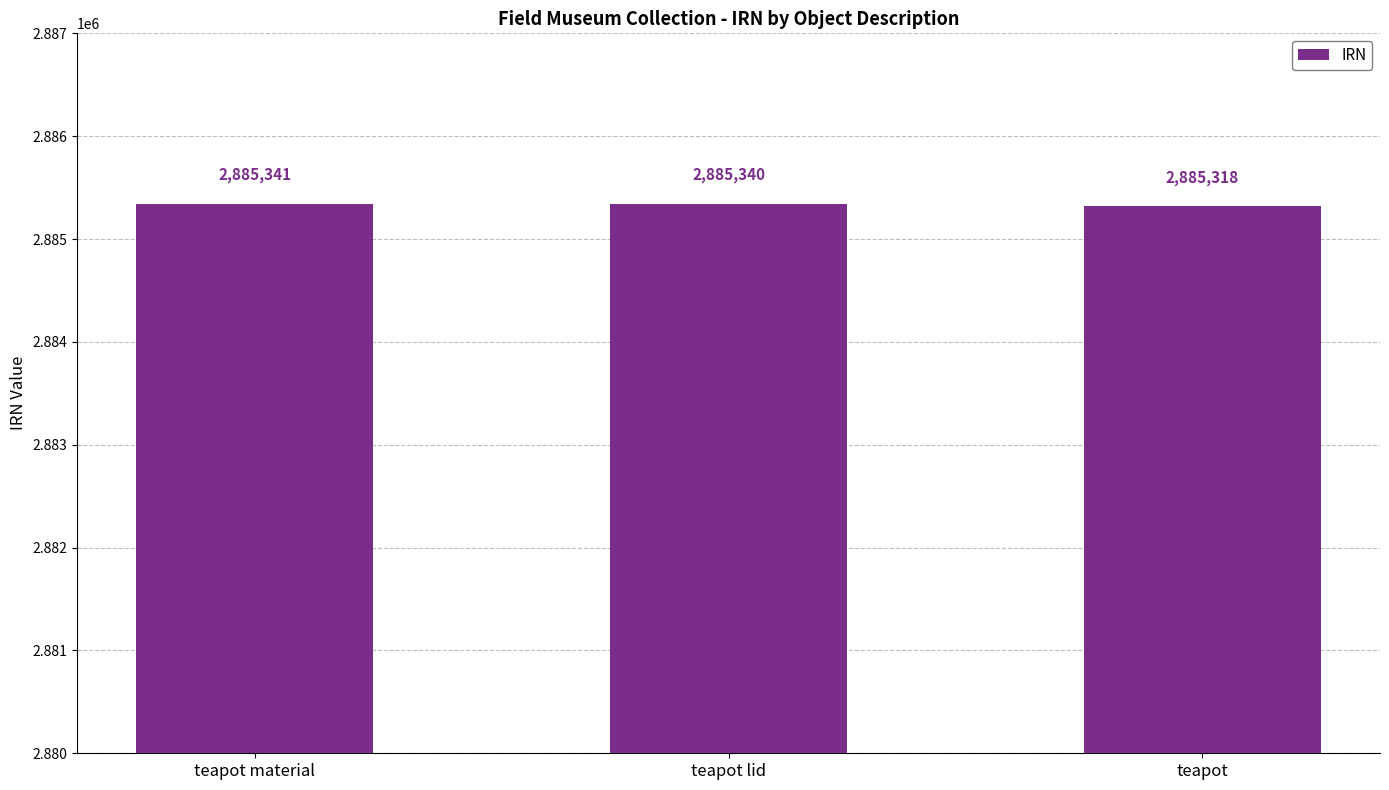

How many bars are there in total?

3